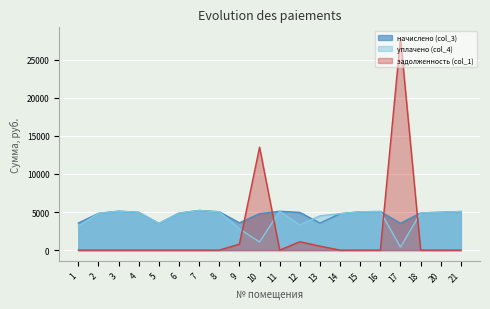

The задолженность (col_1) series shows 0.0 at 3. True or false?

True